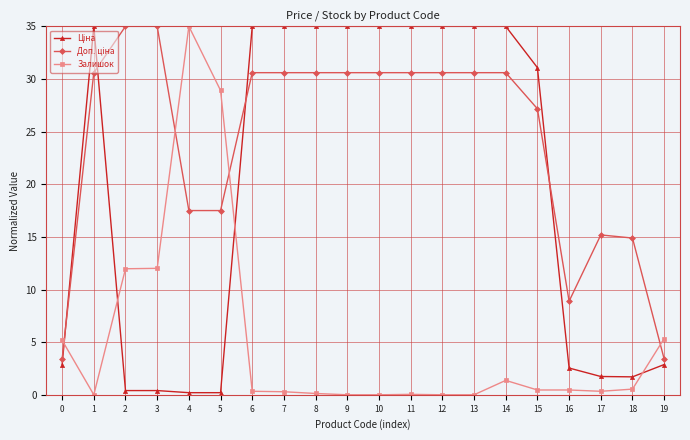

The value of Залишок at 19 is 5.3. True or false?

True